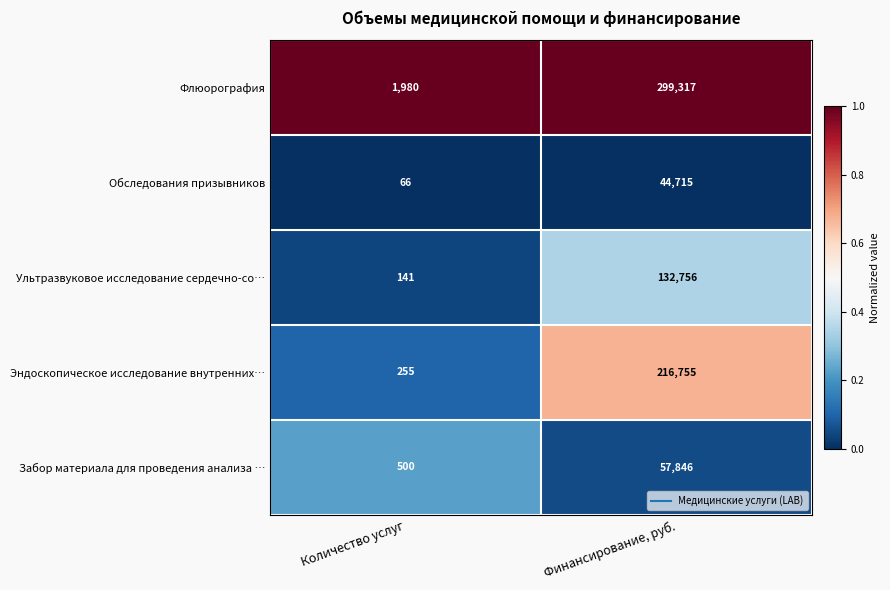

How many categories are shown in the chart?

2